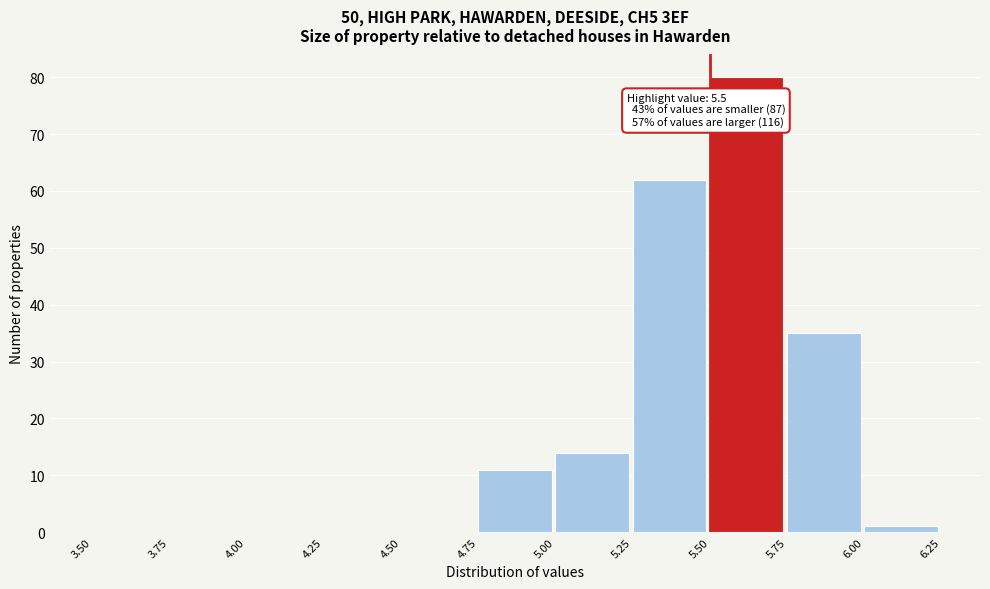

Over which range of the x-axis is the bar tallest?

5.50 to 5.75